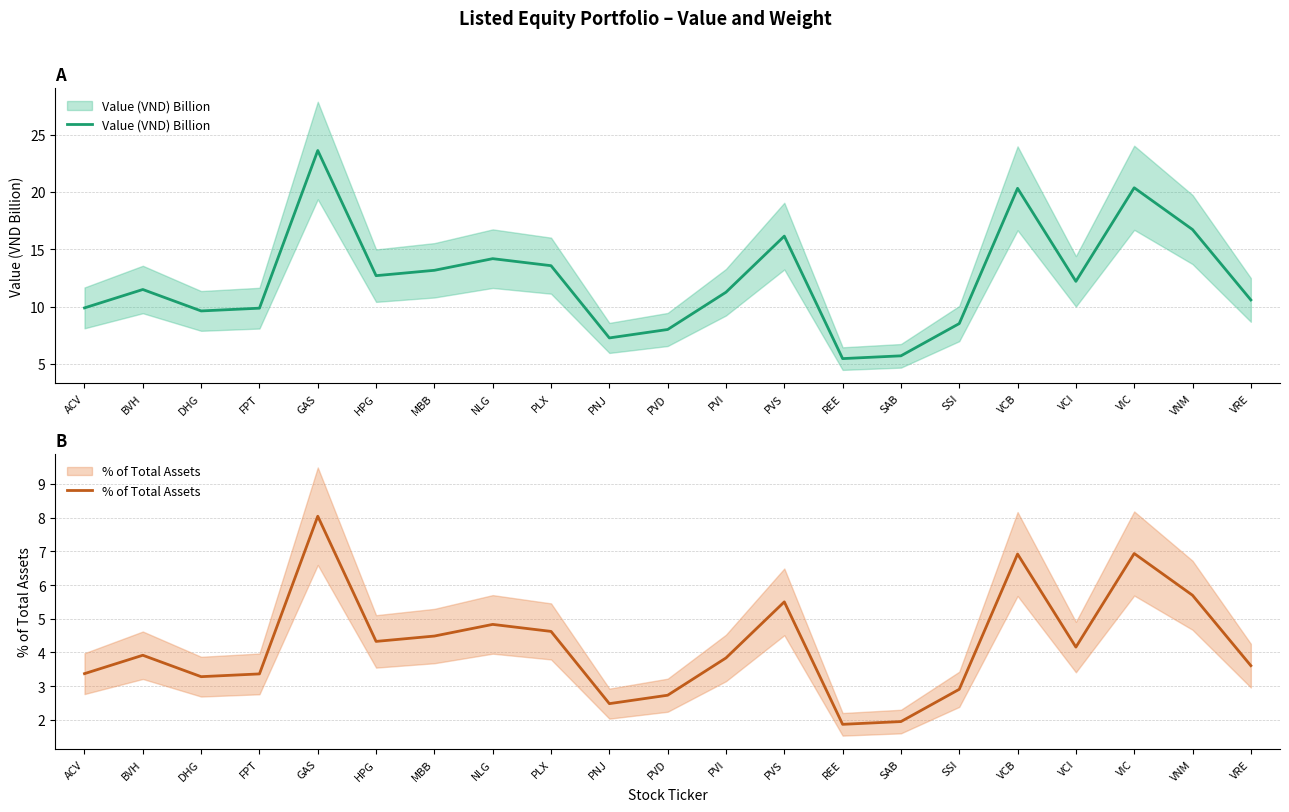

What is the smallest value displayed?

1.9